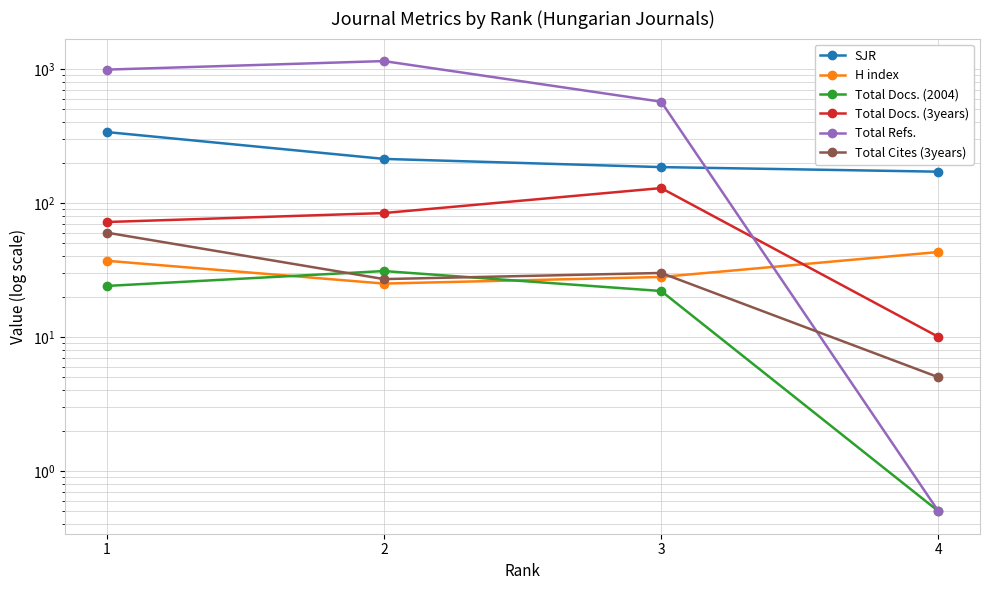

What is the total value across all series at 2?

1524.0